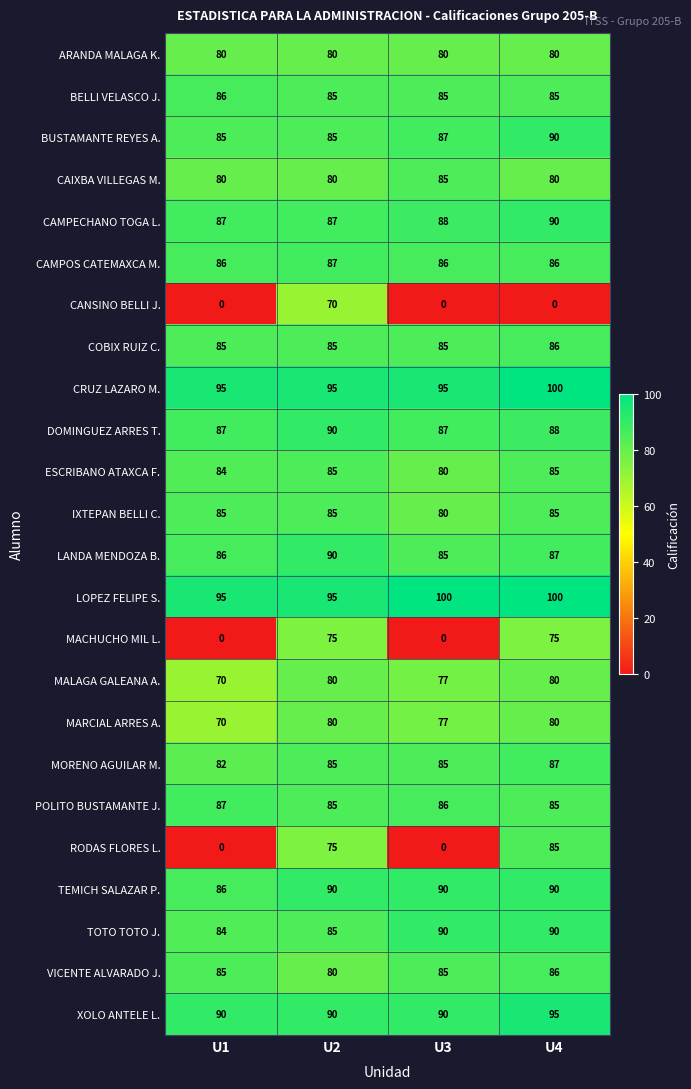

Is it true that CANSINO BELLI J. equals -24 at U1?

False